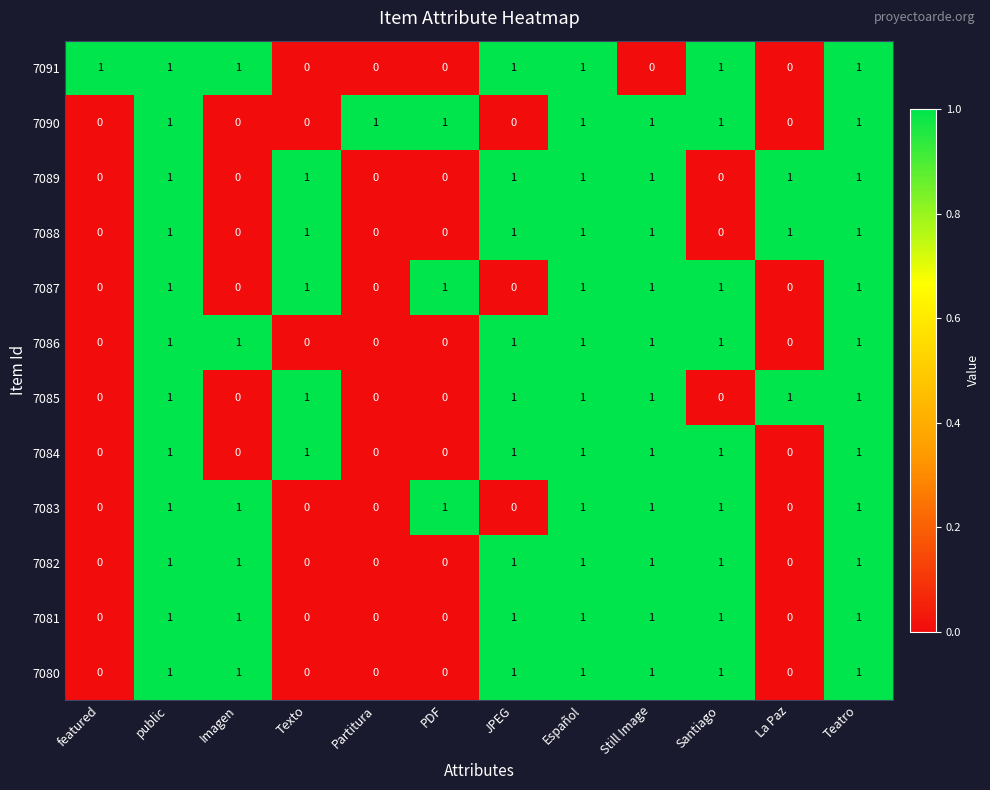

At how many categories does at least one series exceed 0?

12